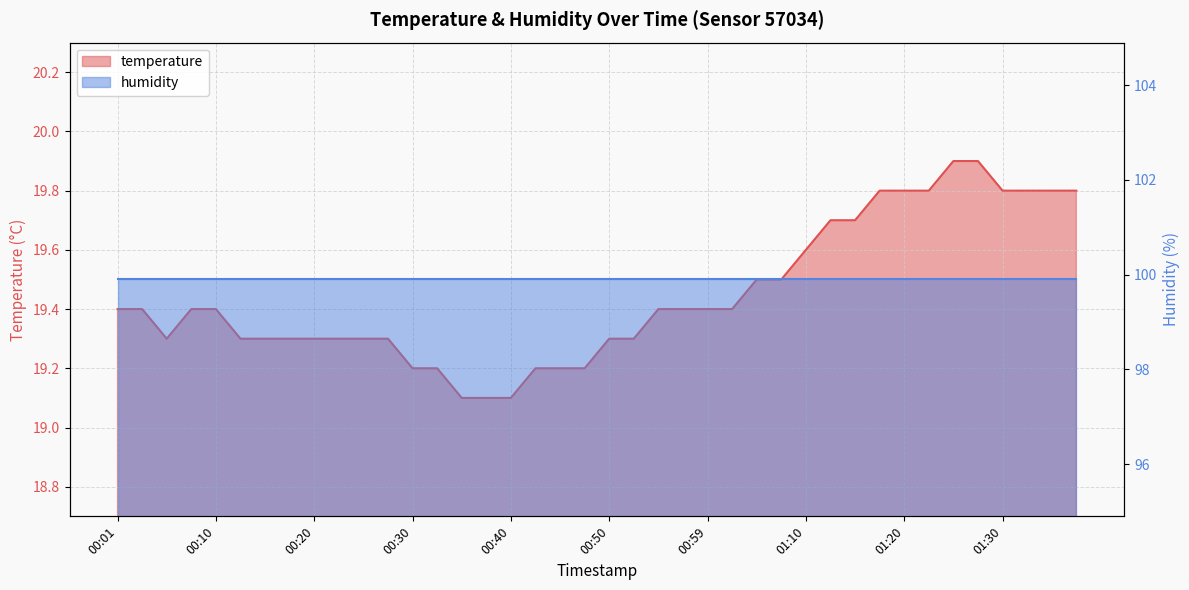

List the labels in order of value, smallest first.

00:35, 00:37, 00:40, 00:30, 00:32, 00:42, 00:45, 00:47, 00:06, 00:13, 00:15, 00:18, 00:20, 00:23, 00:25, 00:27, 00:50, 00:52, 00:01, 00:03, 00:08, 00:10, 00:55, 00:57, 00:59, 01:02, 01:04, 01:07, 01:10, 01:13, 01:15, 01:18, 01:20, 01:23, 01:30, 01:38, 01:40, 01:43, 01:25, 01:28